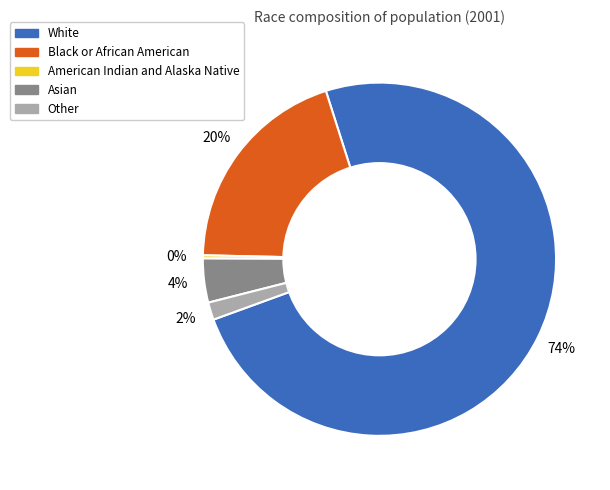

Which slice is the largest?

White